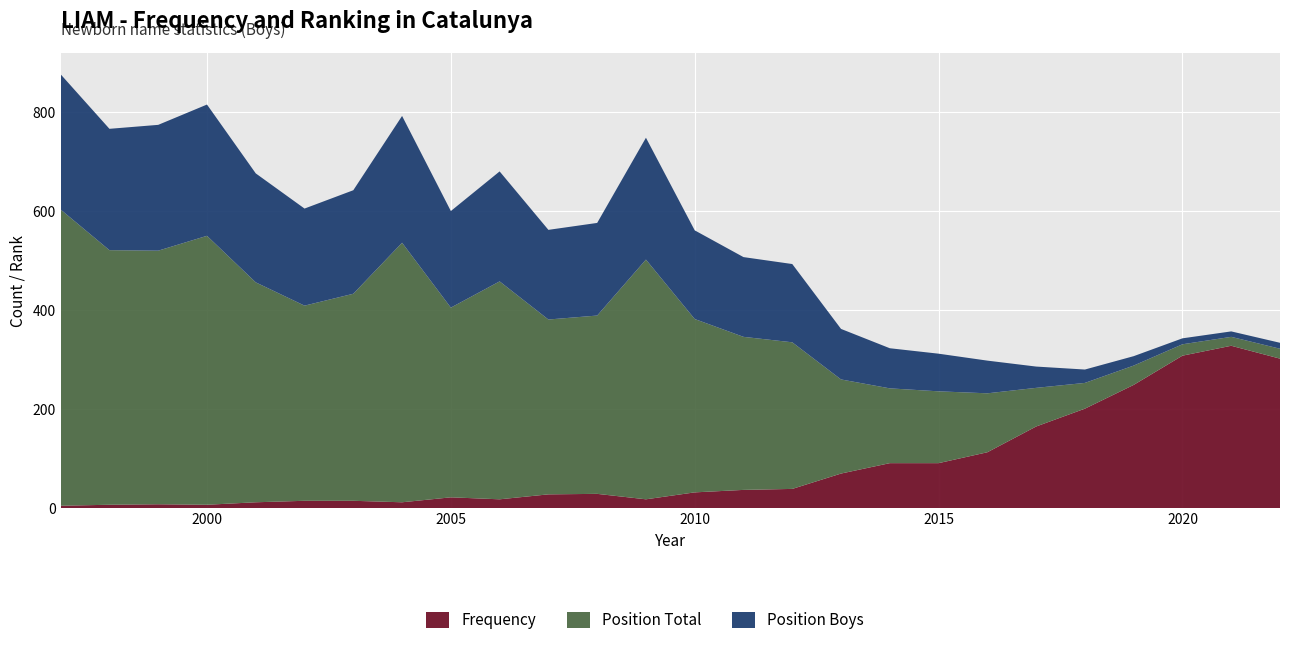

Reading left to right, transcribe all the data shown in this chart.

Frequency: 5	7	8	7	12	15	15	12	22	18	28	29	18	32	37	39	70	91	91	113	165	201	249	308	328	302
Position Total: 598	514	512	543	444	394	418	524	383	440	353	360	484	350	309	296	190	151	145	119	78	52	39	23	18	20
Position Boys: 273	245	254	265	220	196	209	256	195	222	181	187	246	179	161	158	102	81	76	66	43	27	19	12	11	12